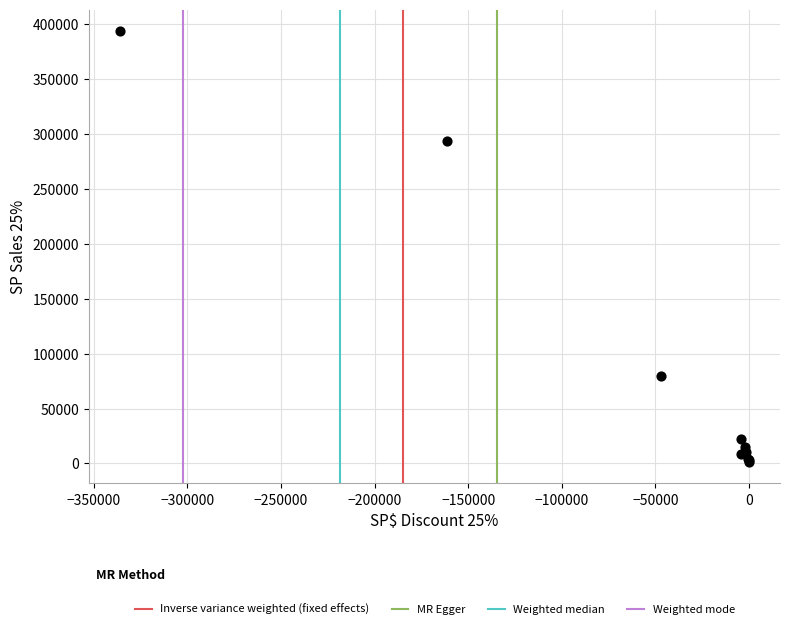

What Y value in the scatter plot is closest to 197571?

293725.2